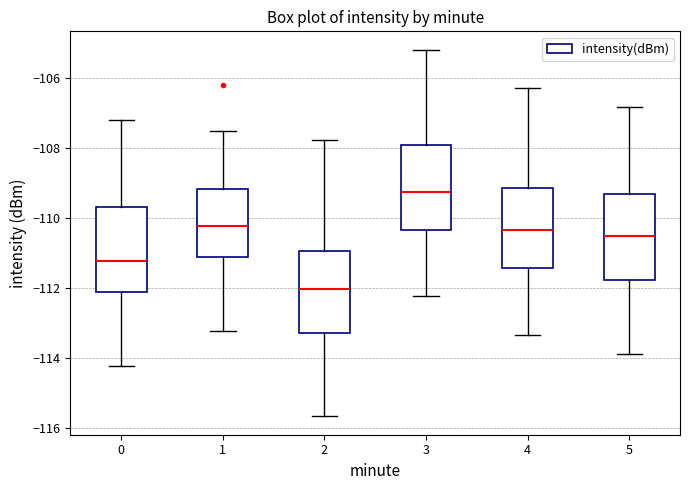

Reading left to right, read every box against the y-axis: the position of its median line, the range the box covers, and the ends of its whiskers. The values are not printed on the chart, so give them approximately, as read against the axis.

0: median -111.2, box -112.2 to -109.6, whiskers -114.2 to -107.2
1: median -110.2, box -111.2 to -109.2, whiskers -113.2 to -107.6
2: median -112.0, box -113.2 to -111.0, whiskers -115.6 to -107.8
3: median -109.2, box -110.4 to -107.8, whiskers -112.2 to -105.2
4: median -110.4, box -111.4 to -109.2, whiskers -113.4 to -106.2
5: median -110.6, box -111.8 to -109.4, whiskers -113.8 to -106.8